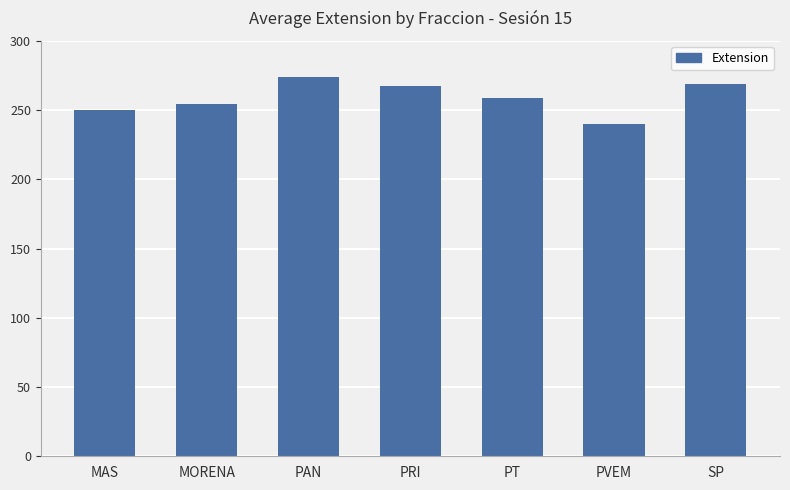

Reading left to right, list all the values displayed in this chart.

MAS=250.0	MORENA=254.5	PAN=274.0	PRI=267.0	PT=259.0	PVEM=239.6	SP=268.5